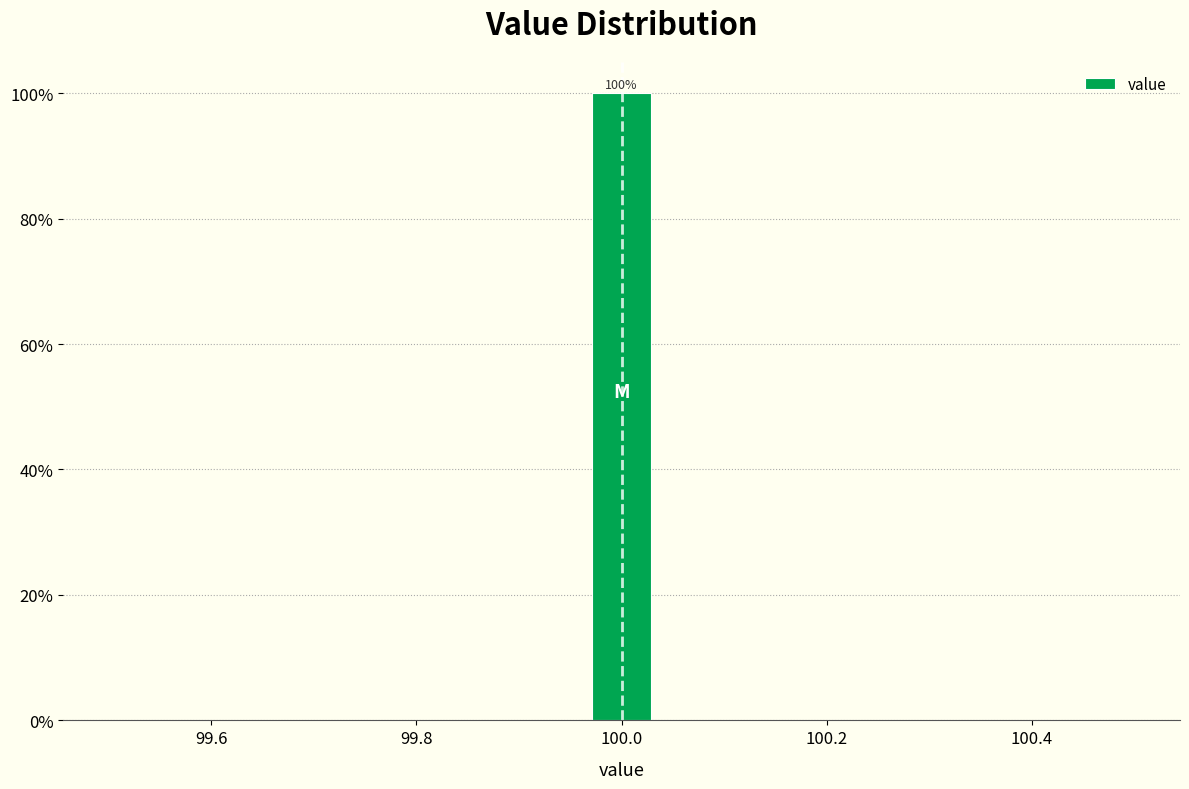

Around what value on the x-axis is the tallest bar? Give the approximate position of its centre, as read against the axis.

100.00